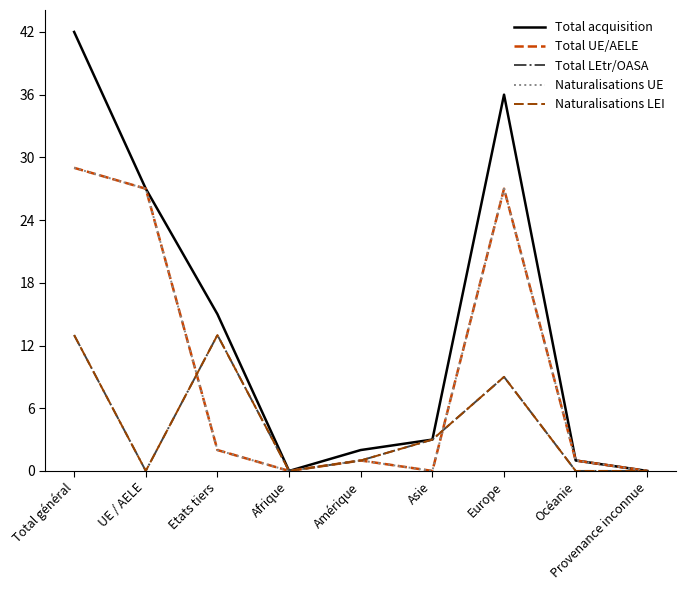

How many lines are shown in the chart?

5